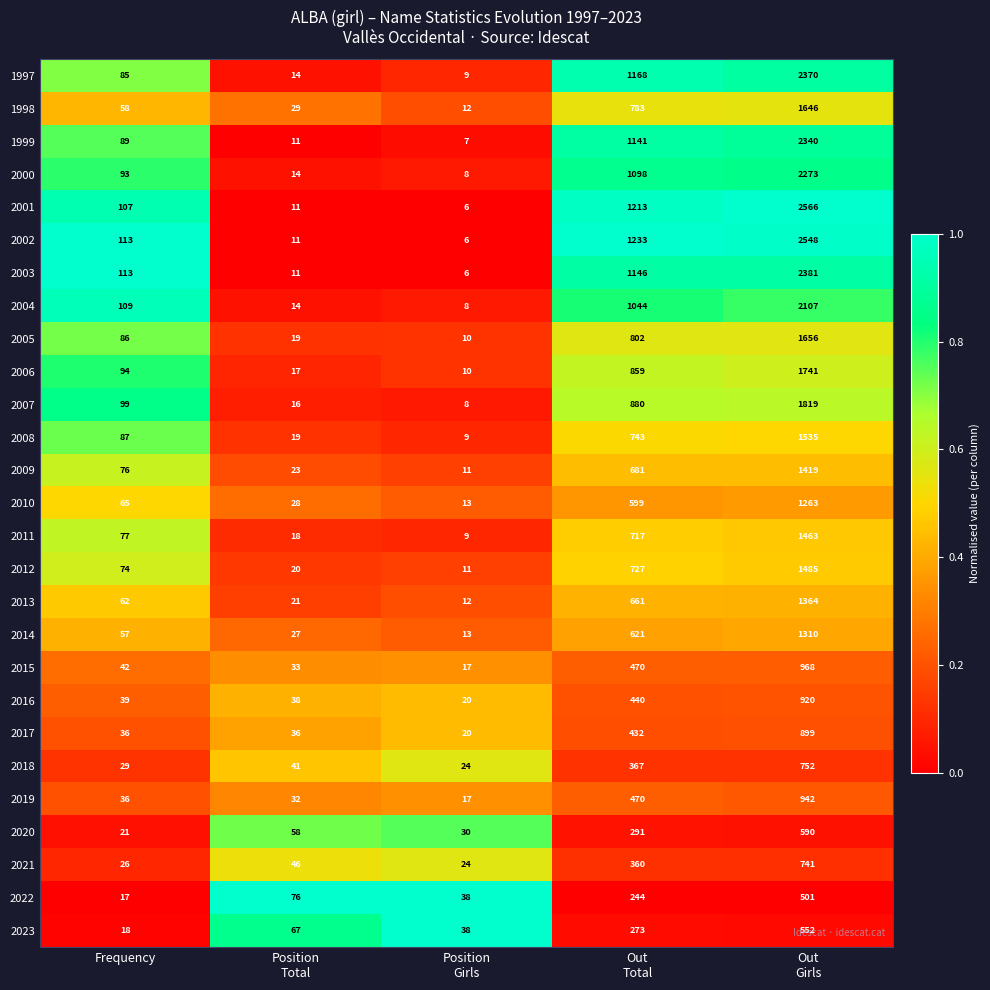

What is the sum of all 2006 values?

2721